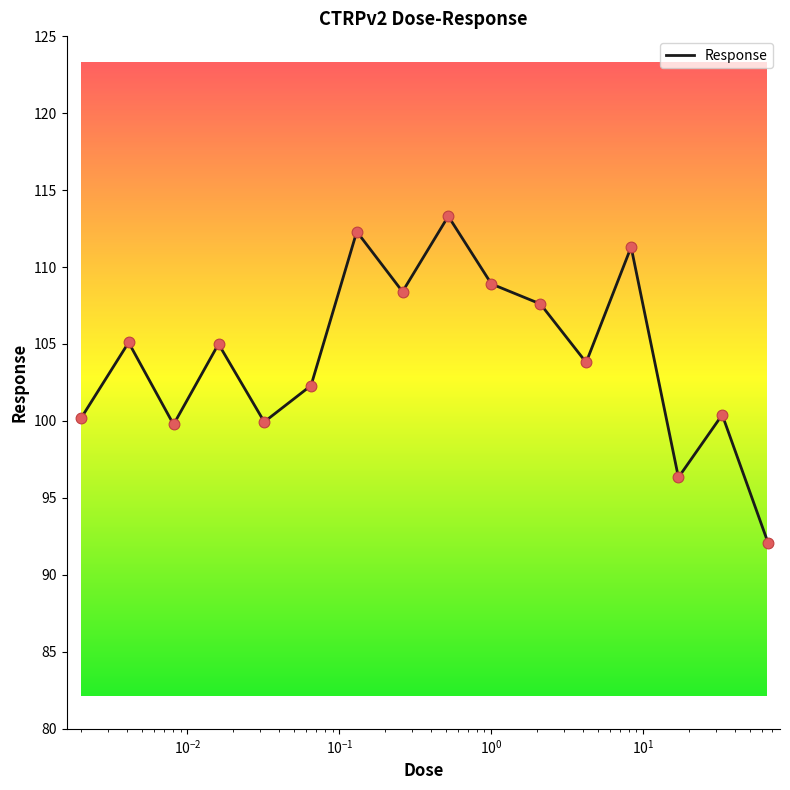

What is the greatest value displayed?

113.3